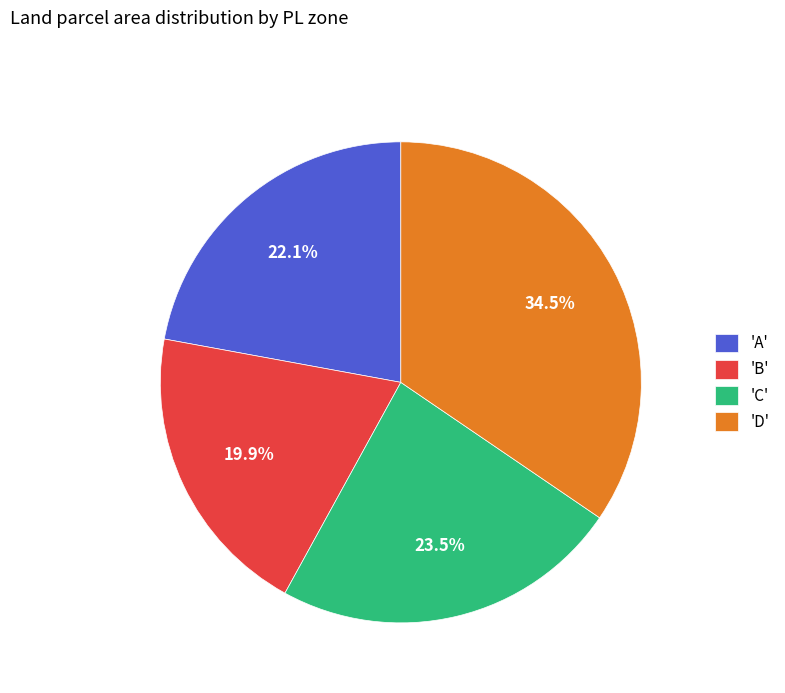

Which has a higher value, 'B' or 'C'?

'C'